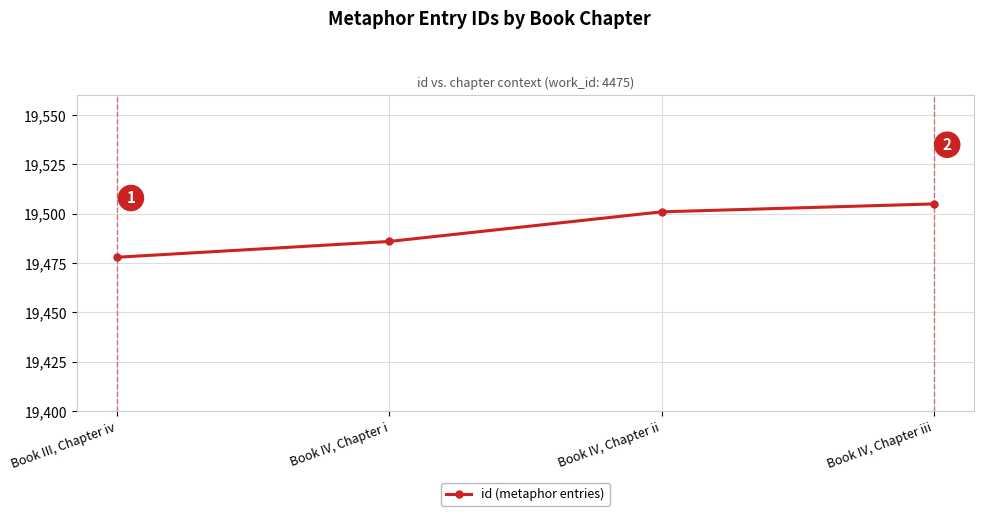

What is the change in value from Book IV, Chapter i to Book IV, Chapter ii?

+15